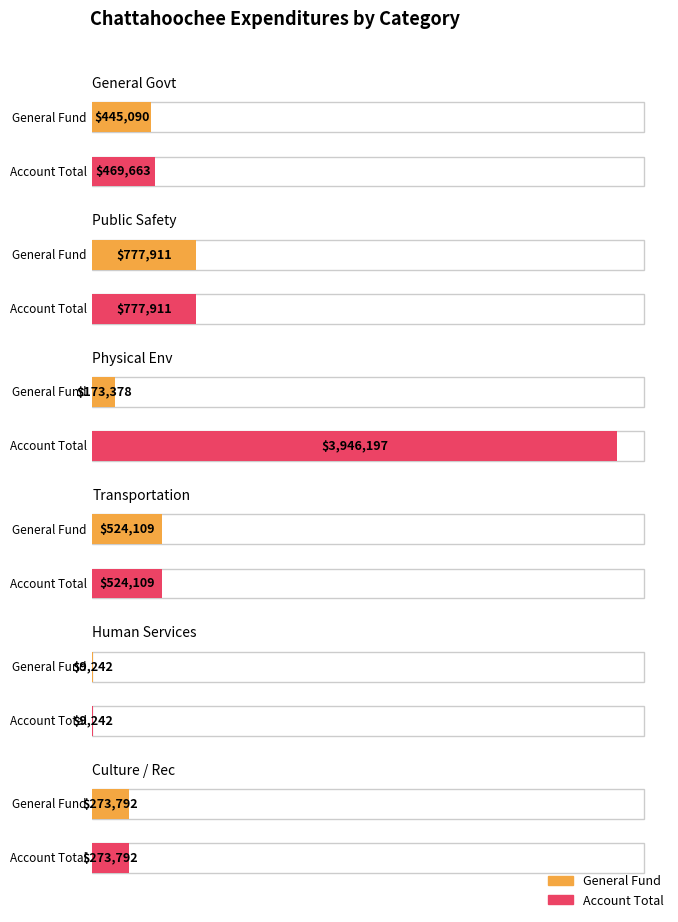

What position from the left is General Government Services?

1